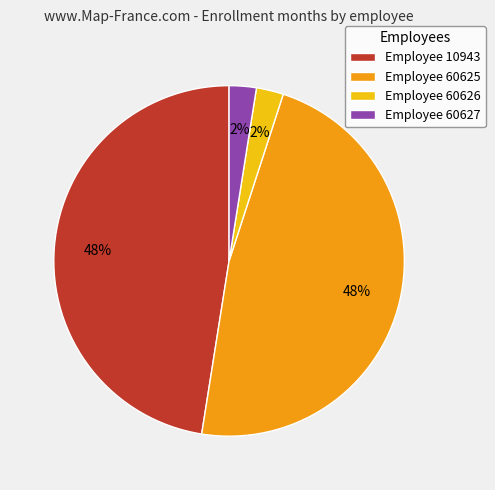

To the nearest percent, what is the average slice percentage?

25%